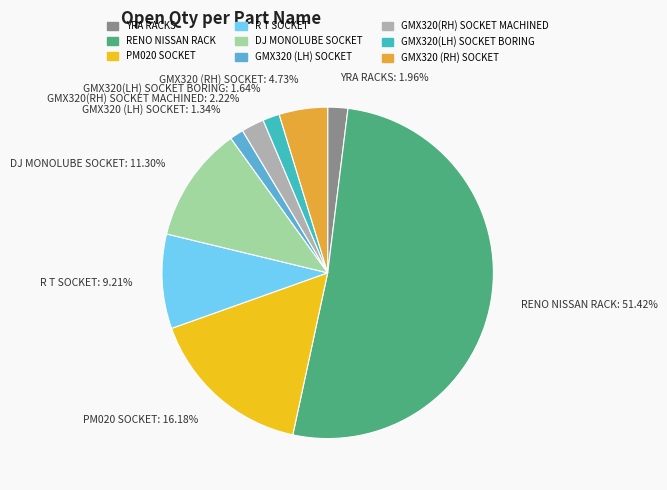

What is the largest slice in the pie chart?

RENO NISSAN RACK